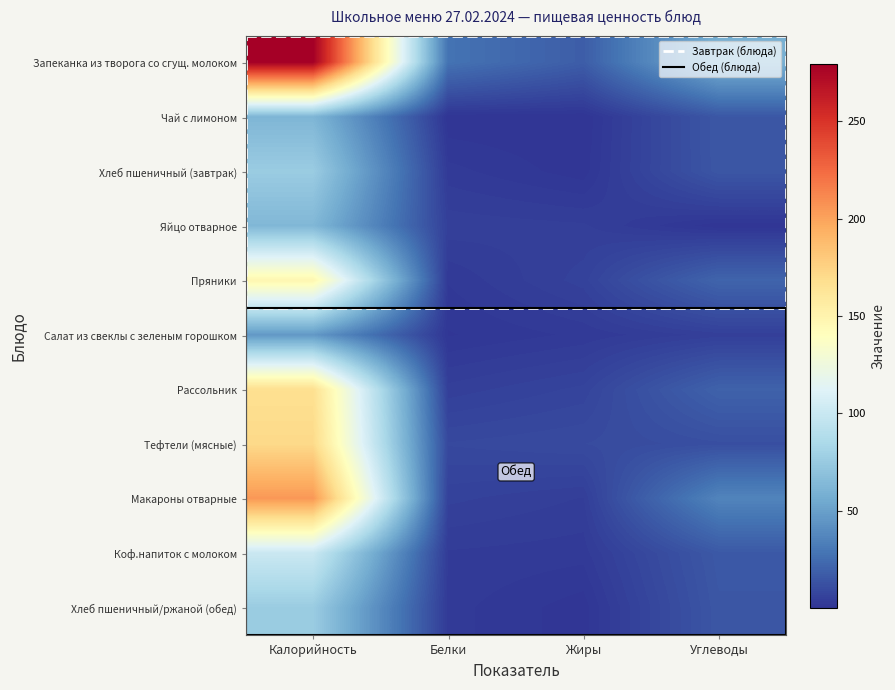

What value does the Чай с лимоном series have at Калорийность?

62.0